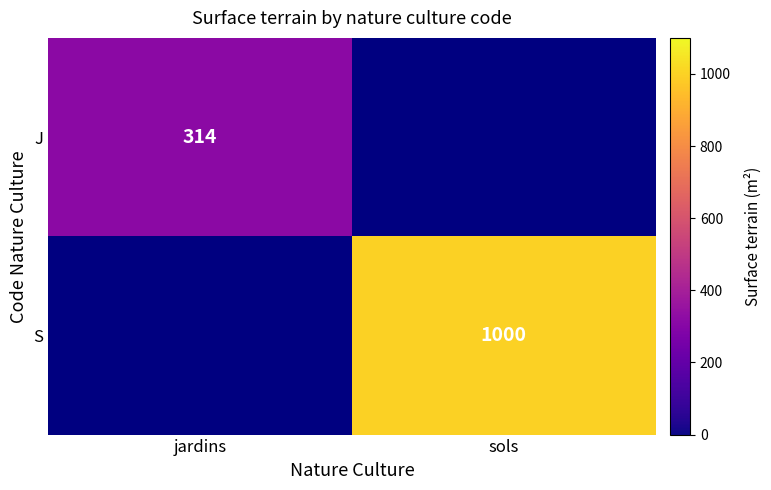

The value of S at sols is 1000. True or false?

True